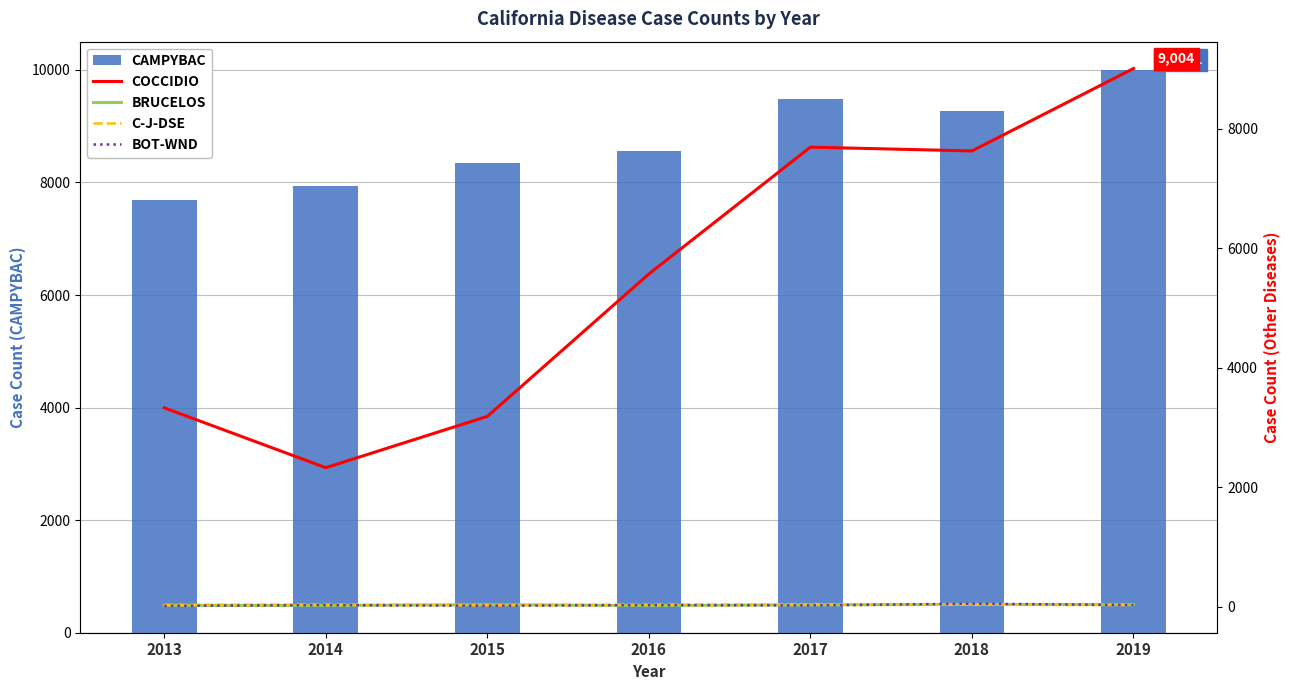

What is the difference between the maximum and second lowest values in the C-J-DSE series?

7